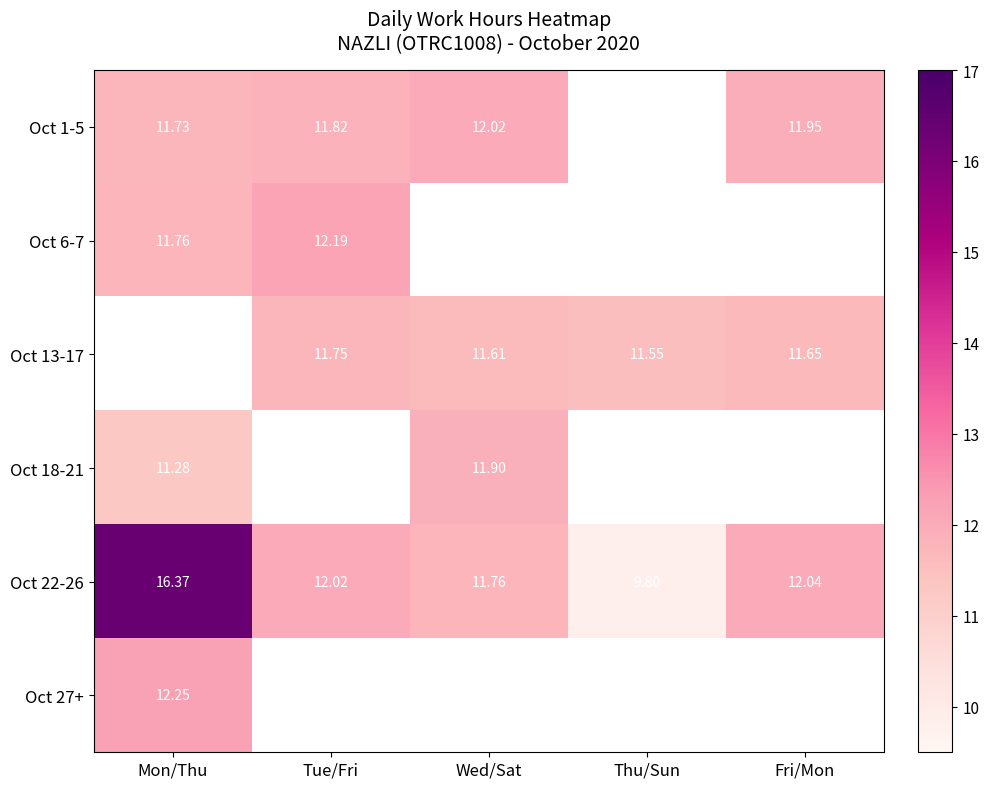

What is the spread (max minus min) of values at Tue/Fri?

0.4